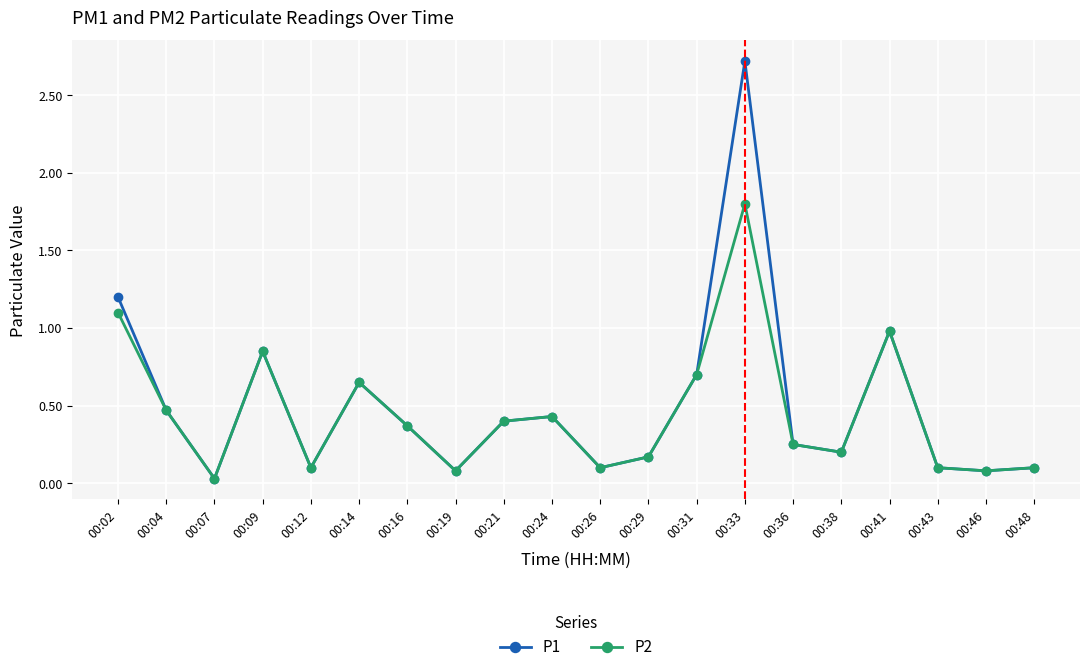

At which category does P1 reach its first local valley?

00:07